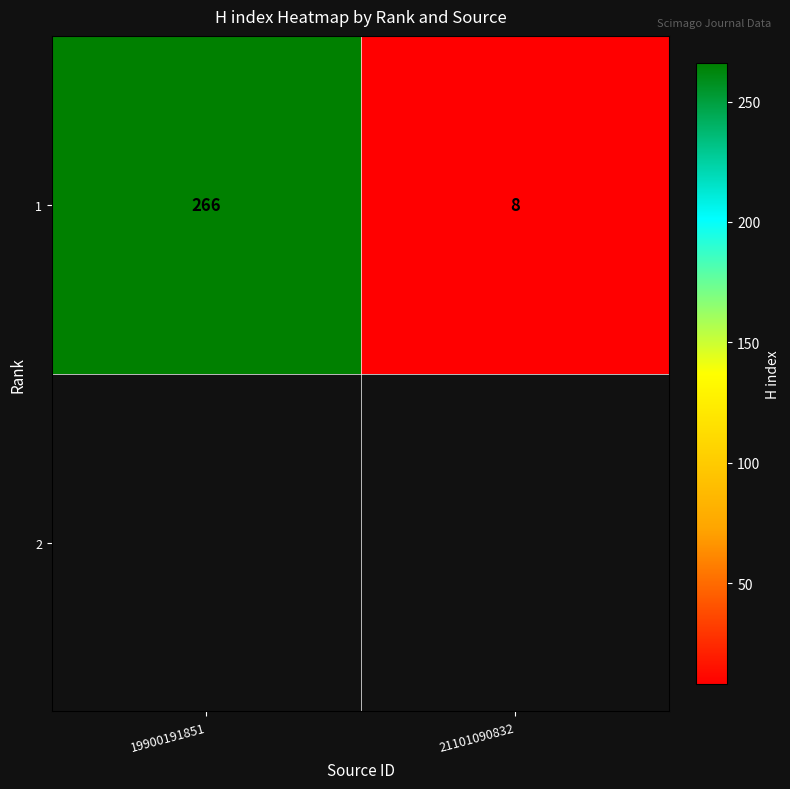

Which label corresponds to the largest value in the chart?

19900191851